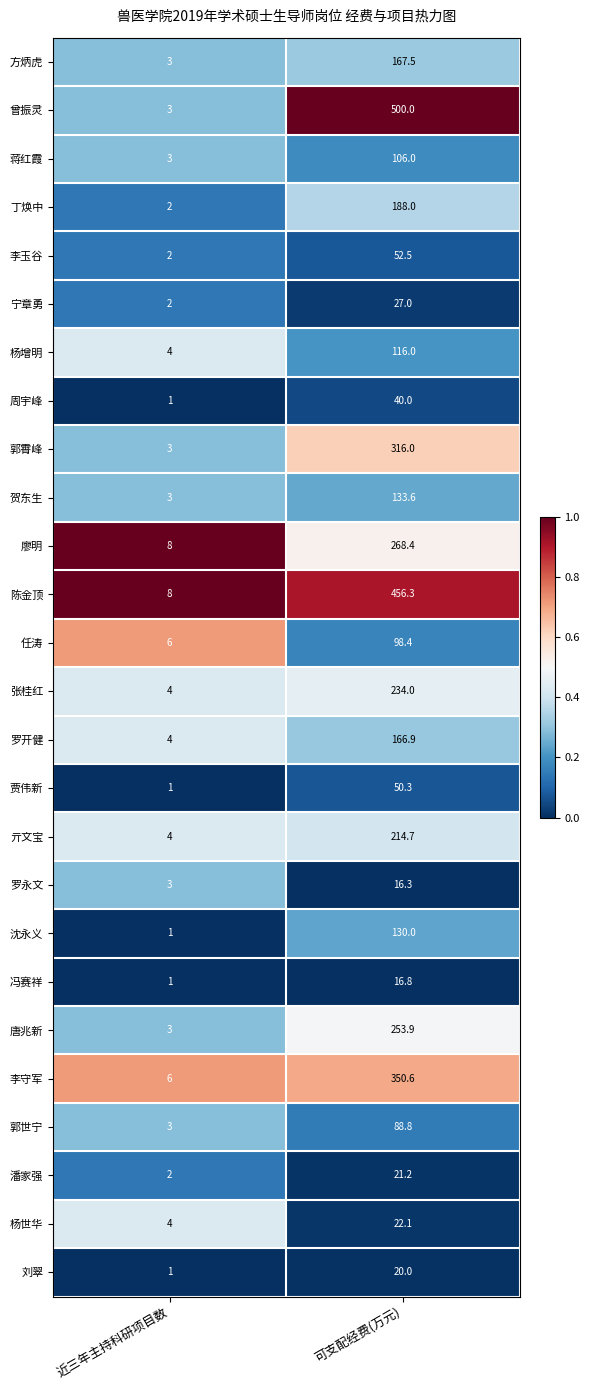

Count the number of categories in the chart.

2